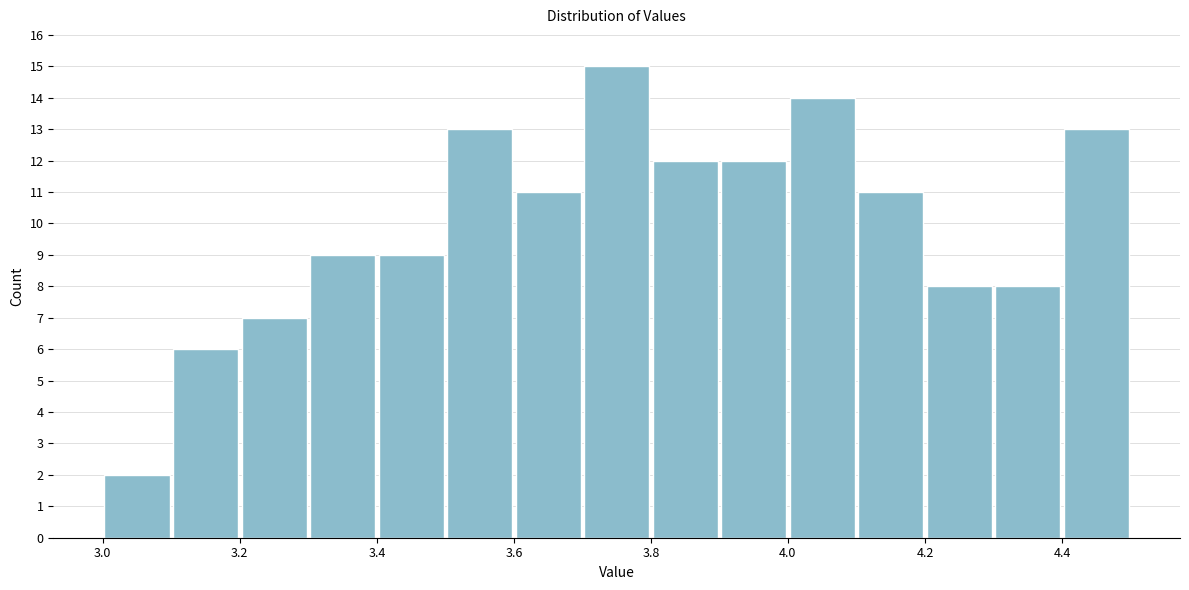

What is the height of the bar covering 3.4 to 3.5 on the x-axis? The values are not printed on the chart, so give them approximately, as read against the axis.

9